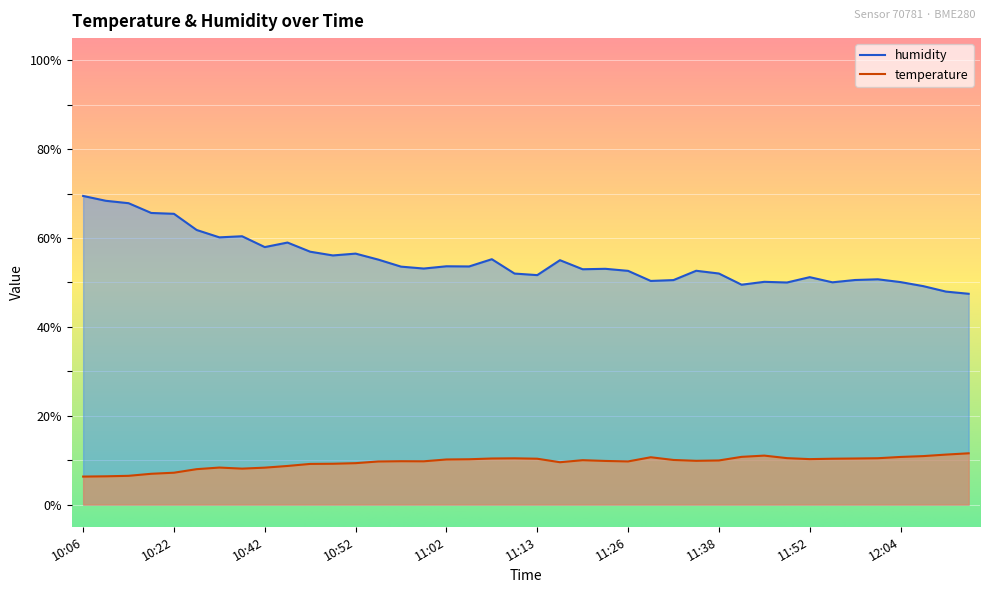

What is the minimum value for temperature?

6.3